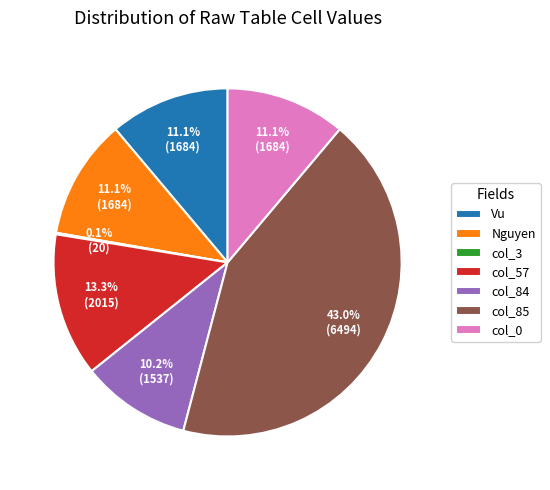

How much of the chart is everything except col_85?

57.0%